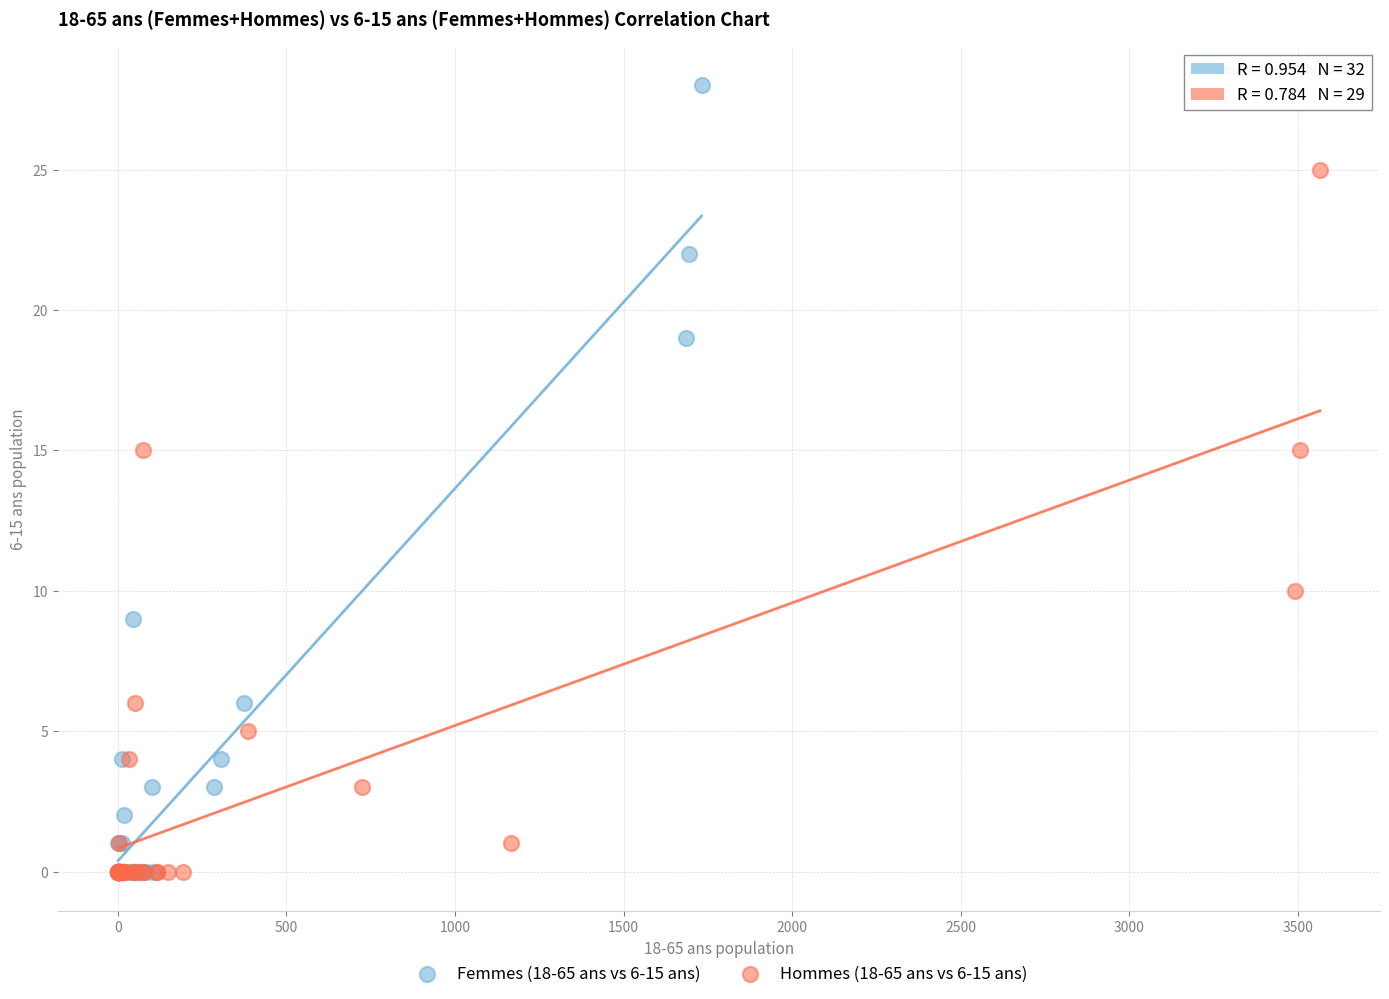

What are all the series names shown in the legend?

Femmes (18-65 ans vs 6-15 ans), Hommes (18-65 ans vs 6-15 ans)